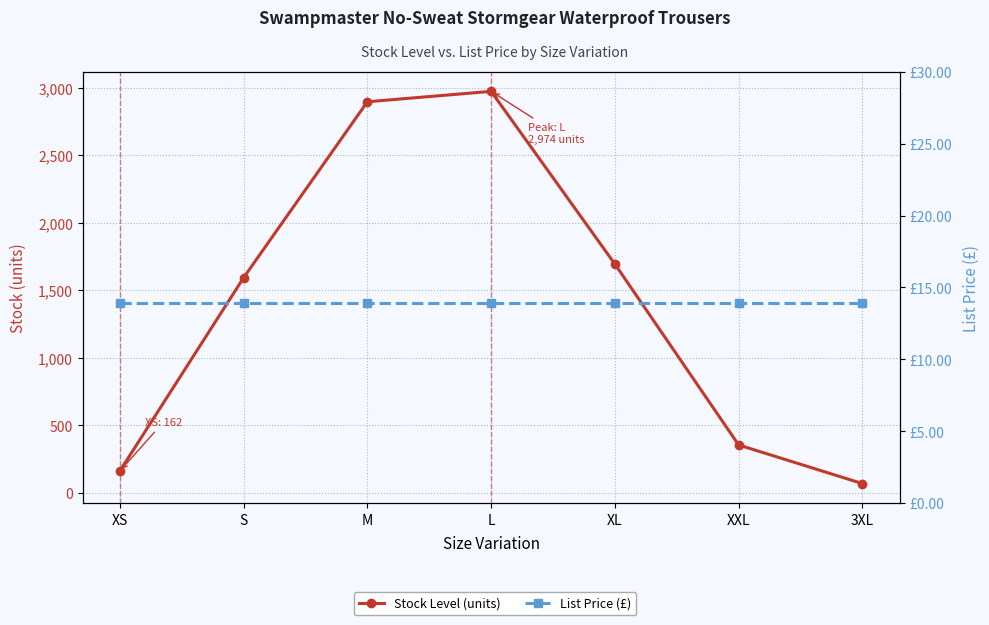

Does the chart have visible grid lines?

Yes